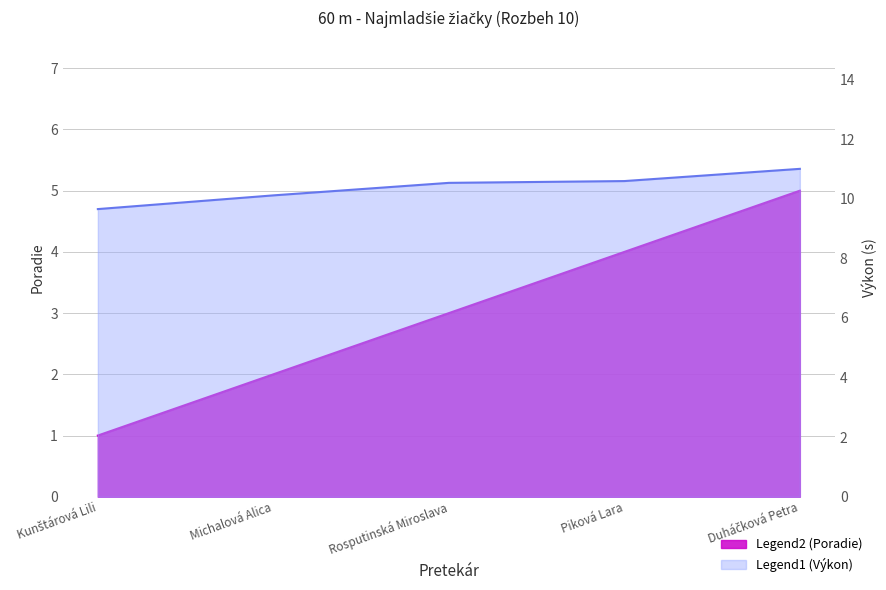

True or false: Výkon and Poradie intersect in this chart.

False